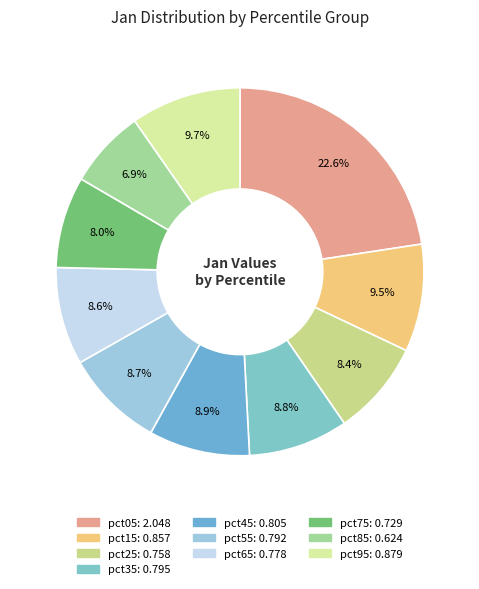

To the nearest percent, what percentage of the pie is pct55?

9%